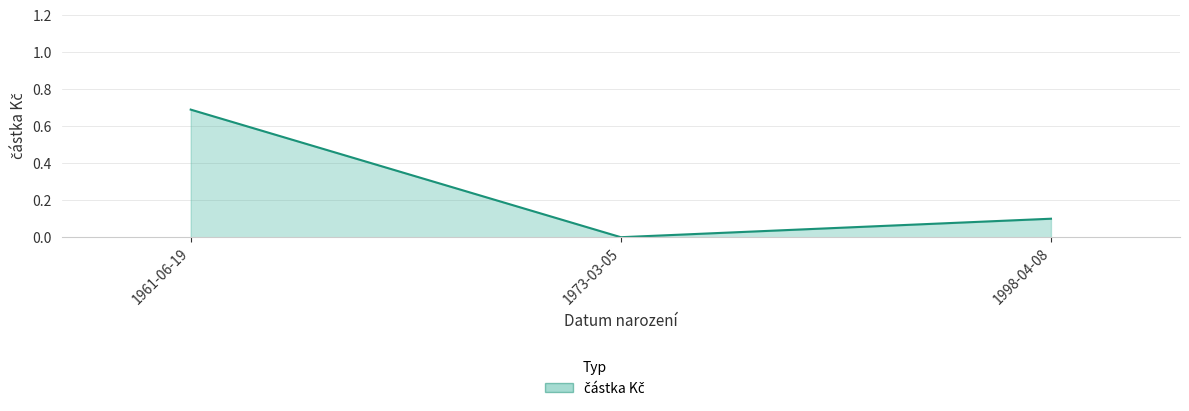

List the labels in order of value, smallest first.

1973-03-05, 1998-04-08, 1961-06-19